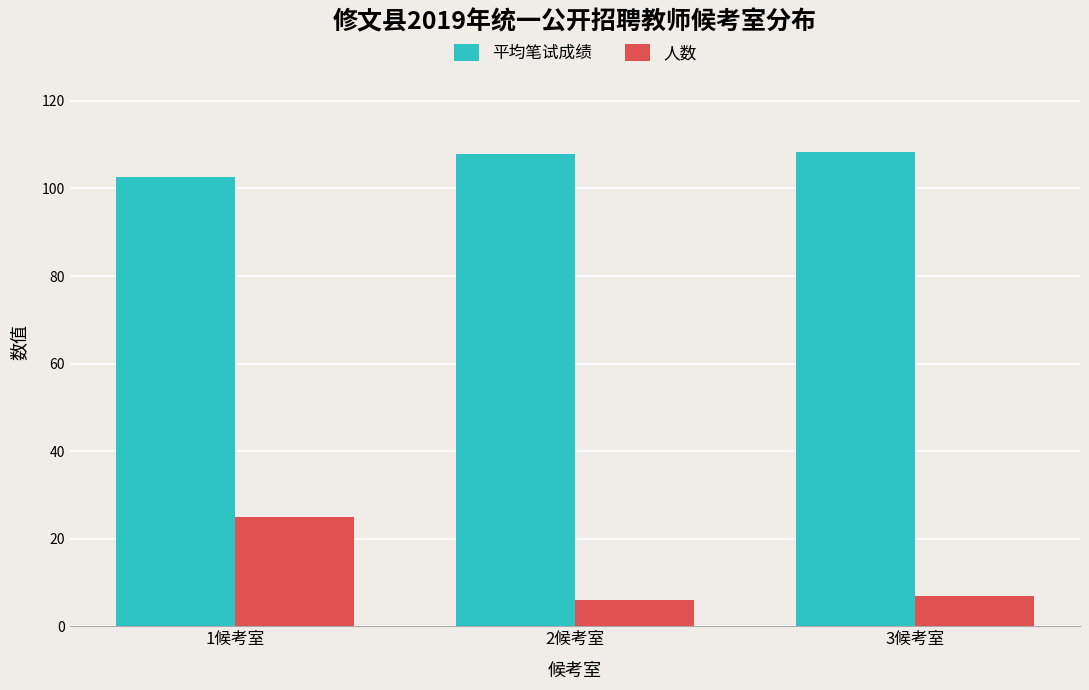

How many data points in 人数 are less than 7?

1